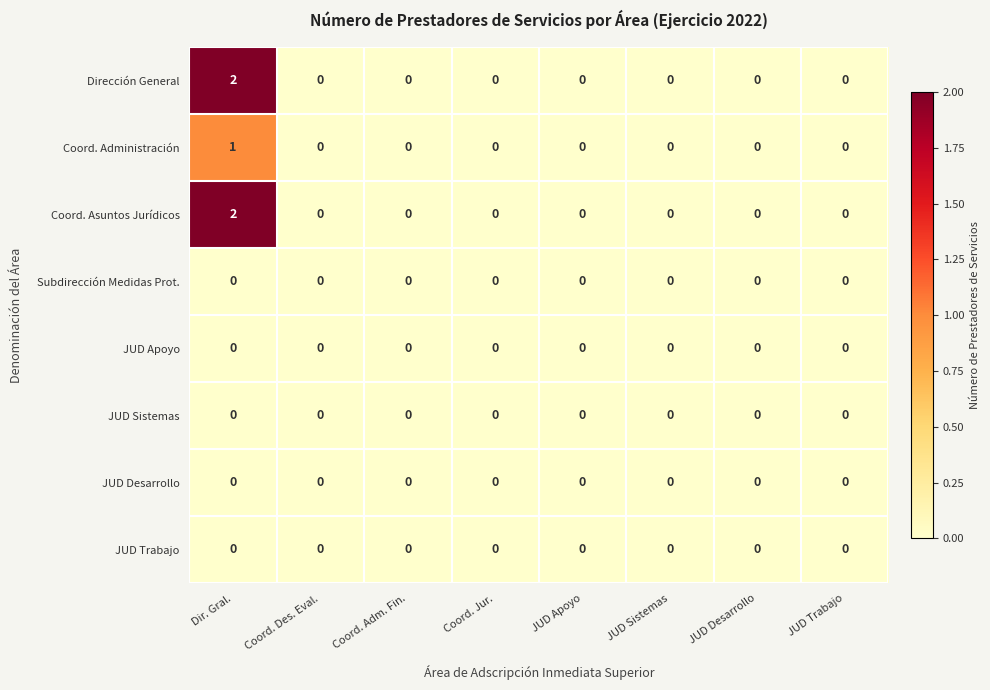

Is it true that Subdirección Medidas Prot. equals 0 at JUD Sistemas?

True